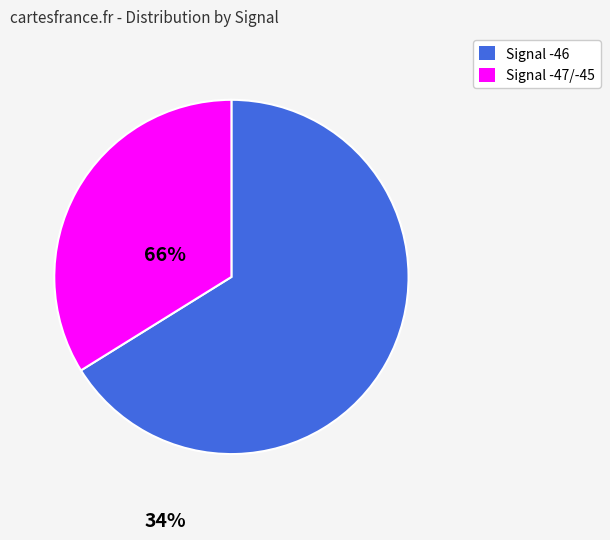

Does any single category account for the majority?

Yes